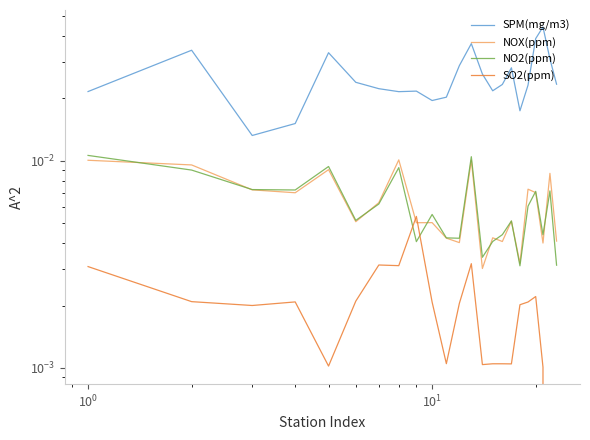

How many categories are shown in the chart?

23